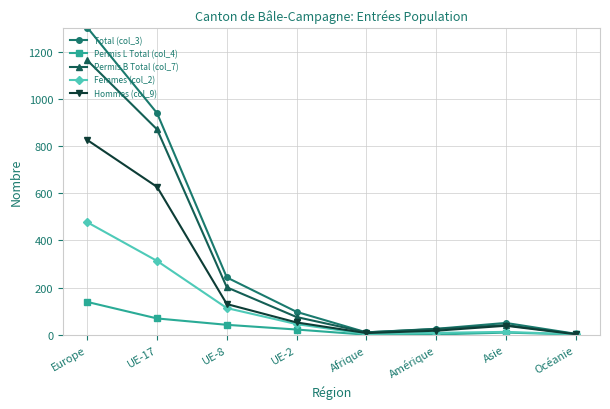

What is the label of the 4th point from the left?

UE-2